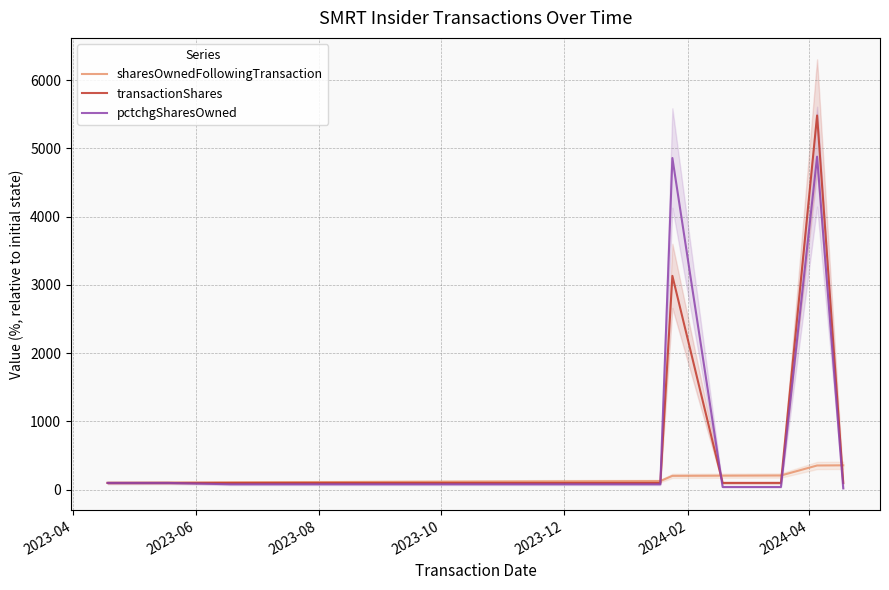

What are all the series names shown in the legend?

sharesOwnedFollowingTransaction, transactionShares, pctchgSharesOwned